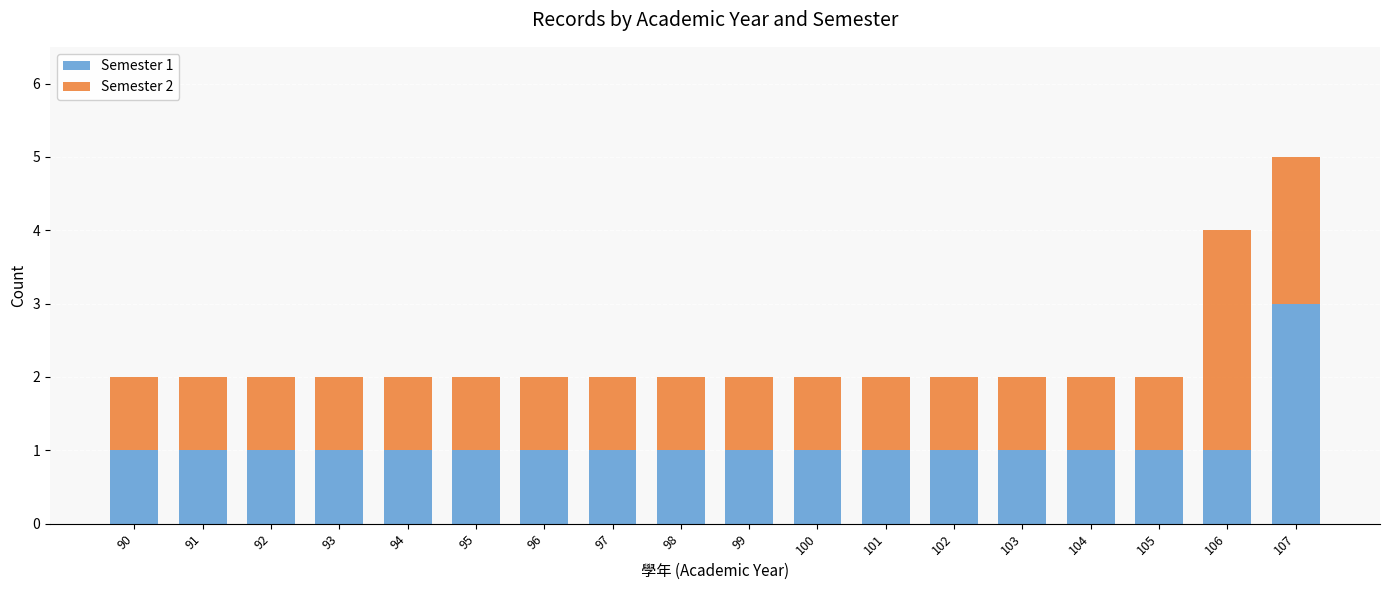

Is it true that Semester 1 equals 1 at 99?

True